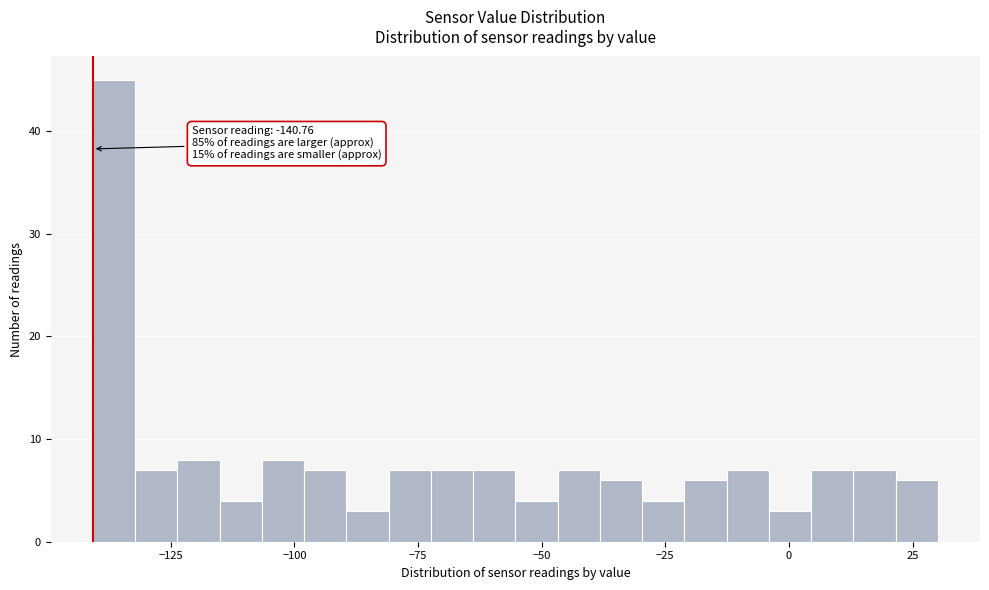

Read against the x-axis, roughly where is the centre of the tallest bar?

-135